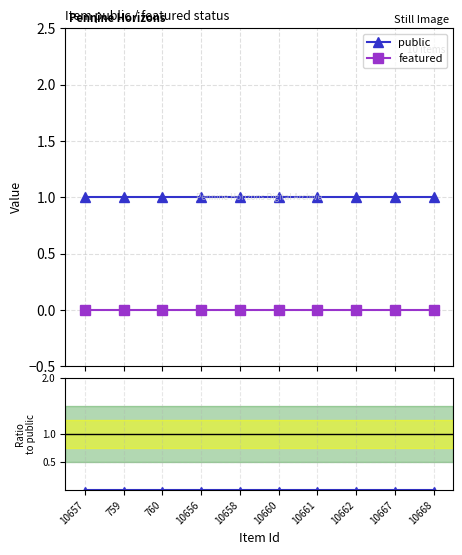

Between 10660 and 10662, which is larger?

10660